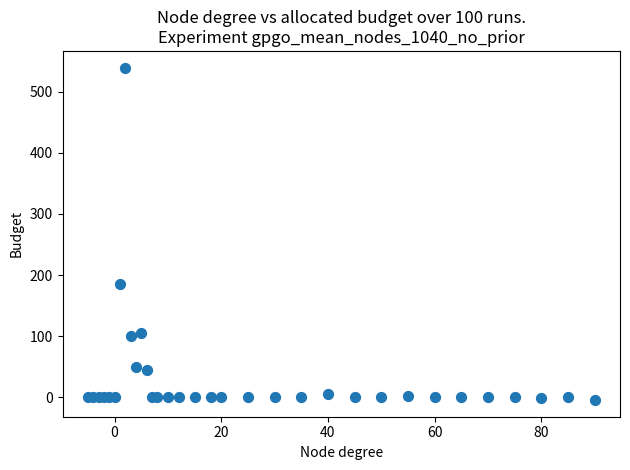

What Y value in the scatter plot is closest to 267?

185